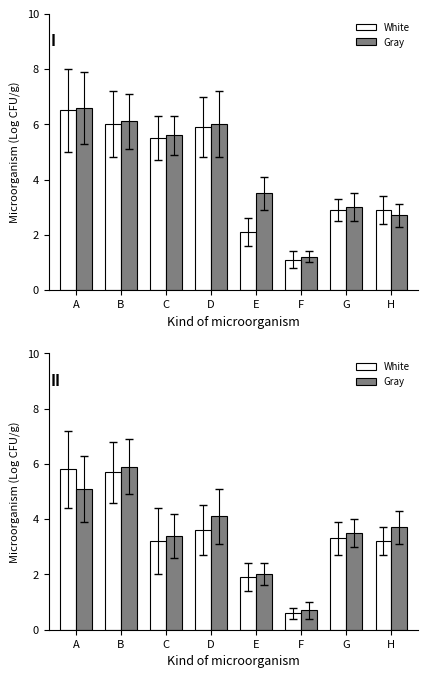

At how many categories does at least one series exceed 3?

6